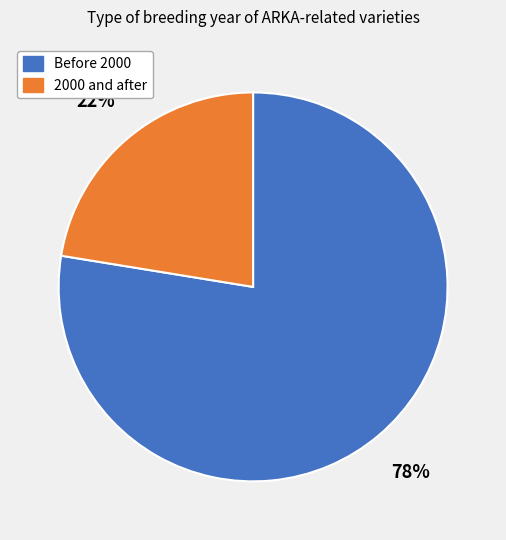

Is there a majority slice in this chart?

Yes